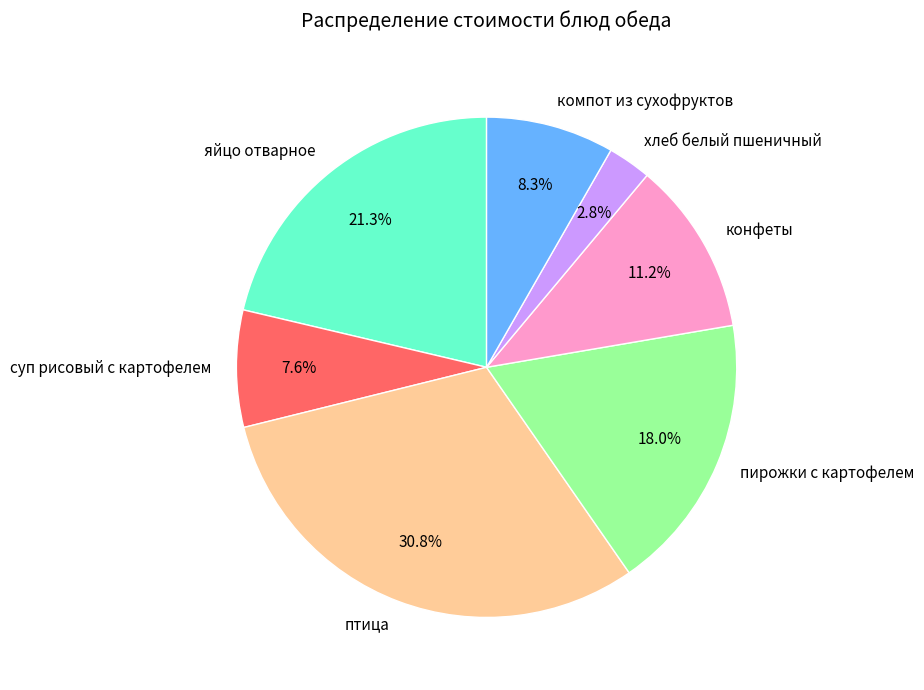

Which category has the smallest portion of the pie?

хлеб белый пшеничный